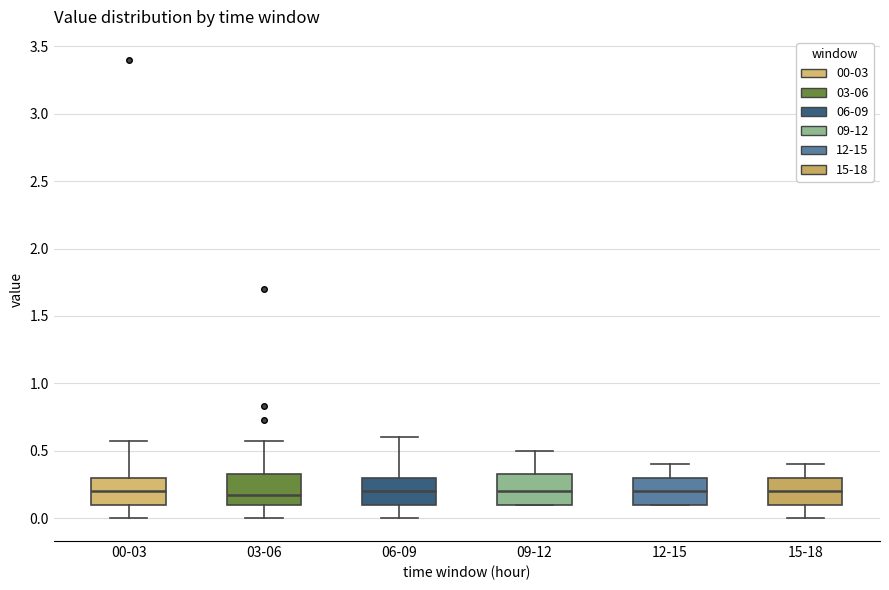

Where does the median line of the box for 03-06 sit on the y-axis? The values are not printed on the chart, so give them approximately, as read against the axis.

0.15